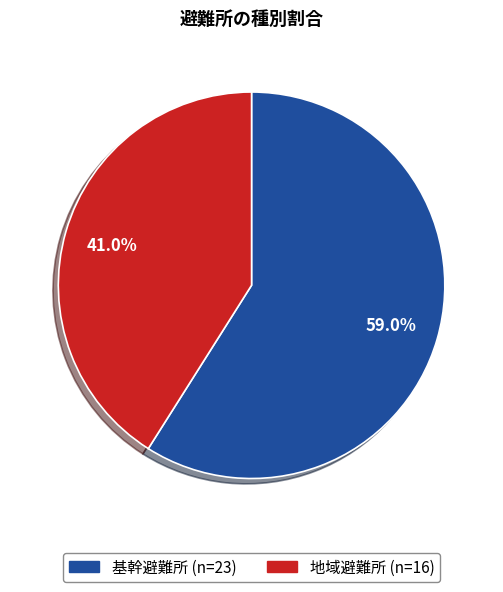

Approximately how many times larger is the value at 地域避難所 compared to 基幹避難所?

0.7